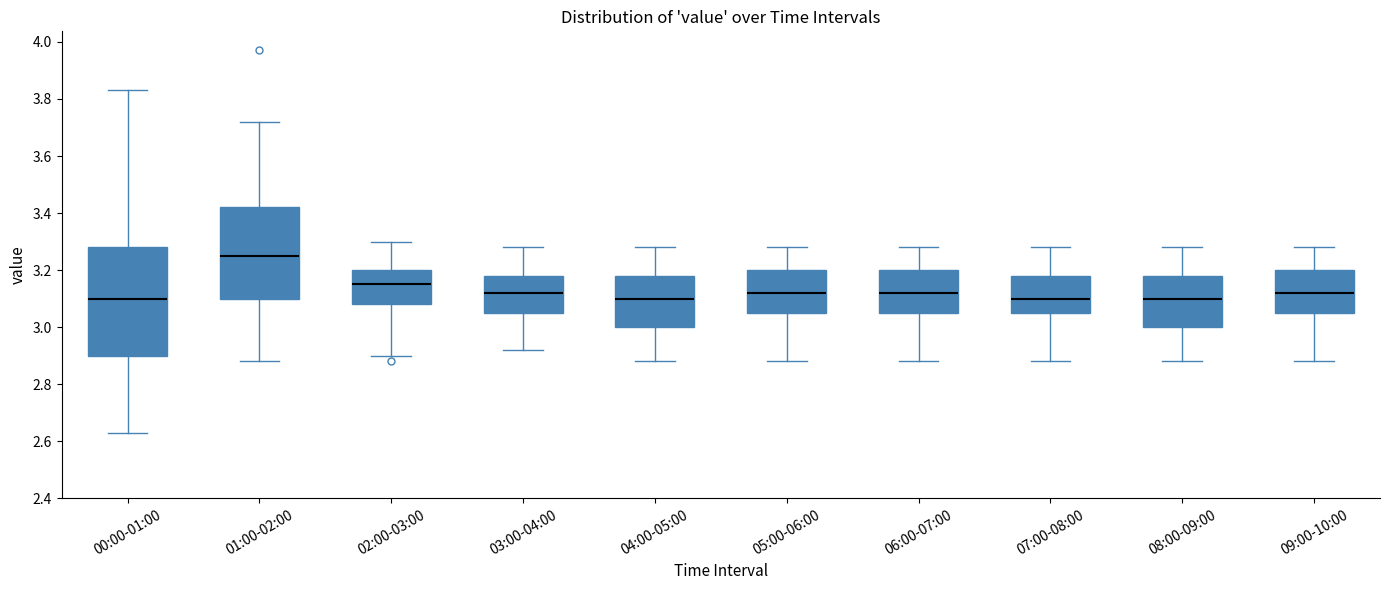

Comparing the boxes themselves (not the whiskers), which one is the tallest?

00:00-01:00